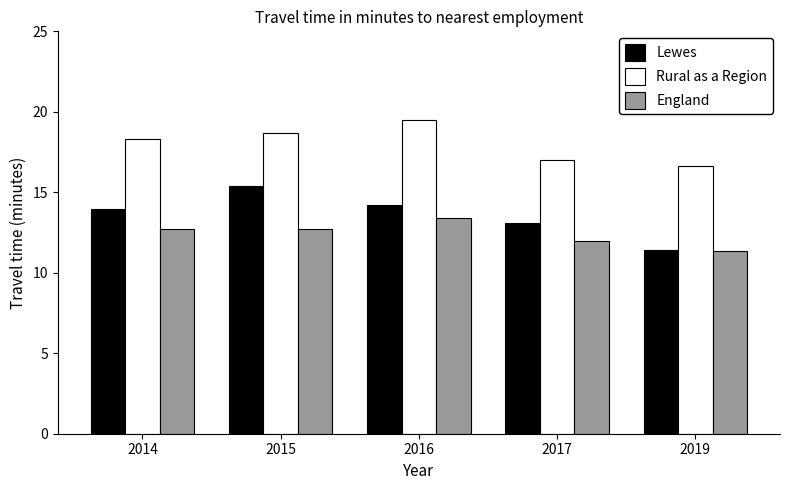

What are all the series names shown in the legend?

Lewes, Rural as a Region, England